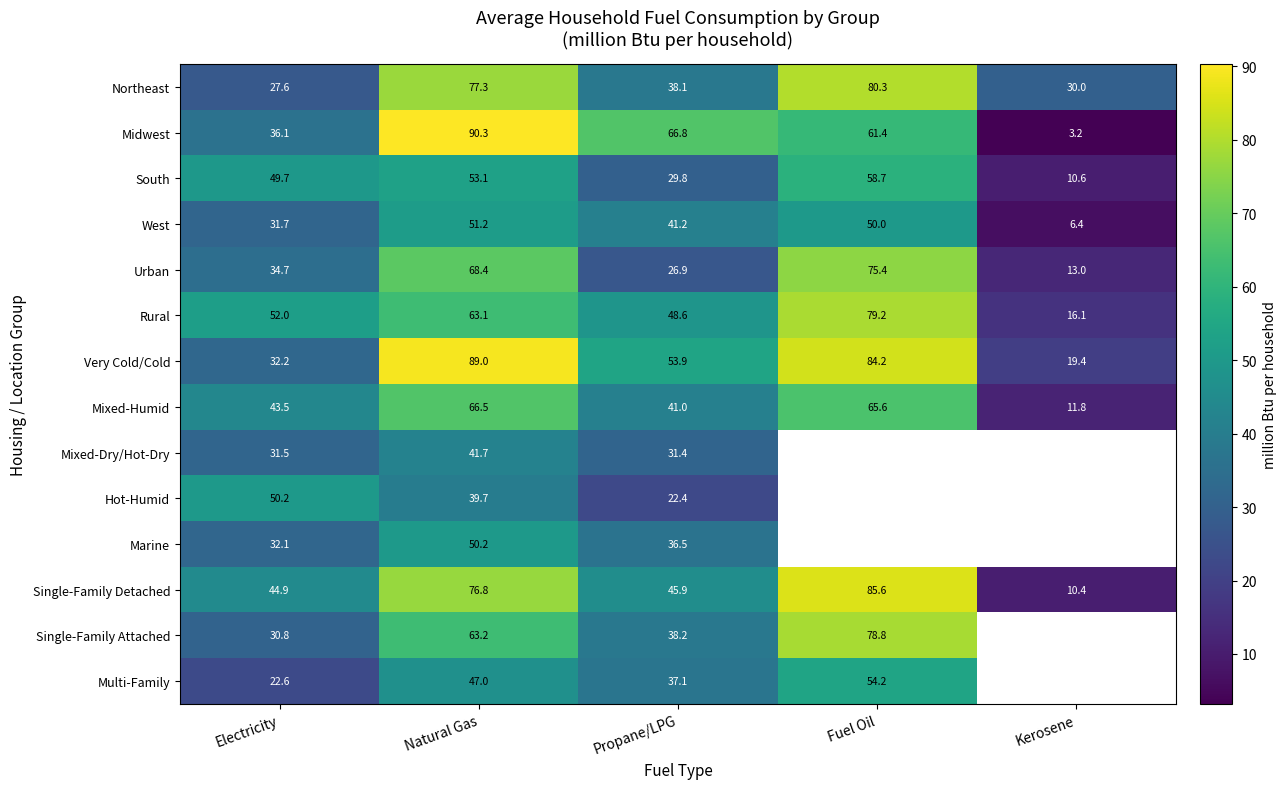

Rank the series at Natural Gas from lowest to highest value.

Hot-Humid, Mixed-Dry/Hot-Dry, Multi-Family, Marine, West, South, Rural, Single-Family Attached, Mixed-Humid, Urban, Single-Family Detached, Northeast, Very Cold/Cold, Midwest